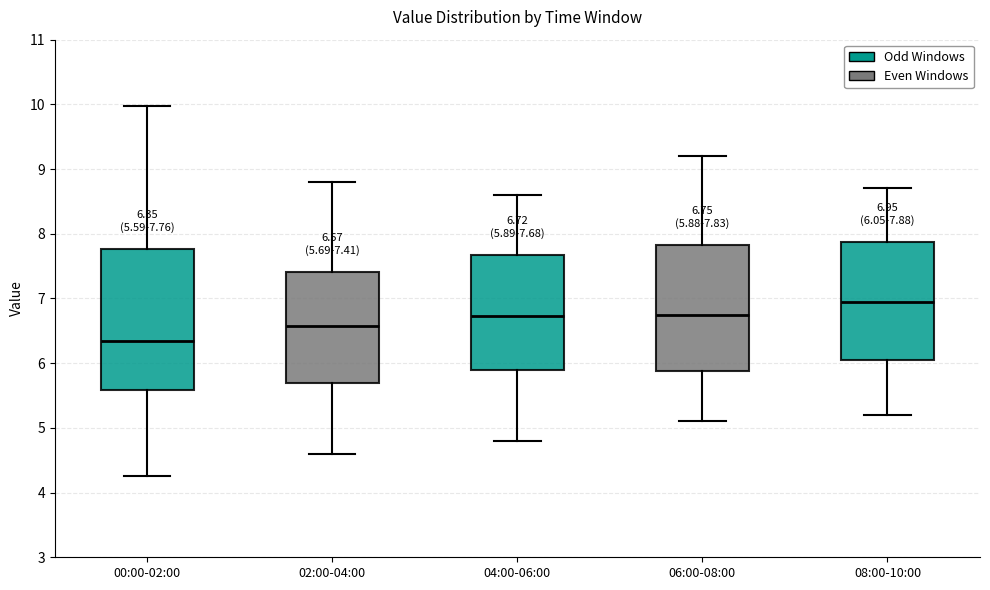

Comparing the boxes themselves (not the whiskers), which one is the tallest?

00:00-02:00